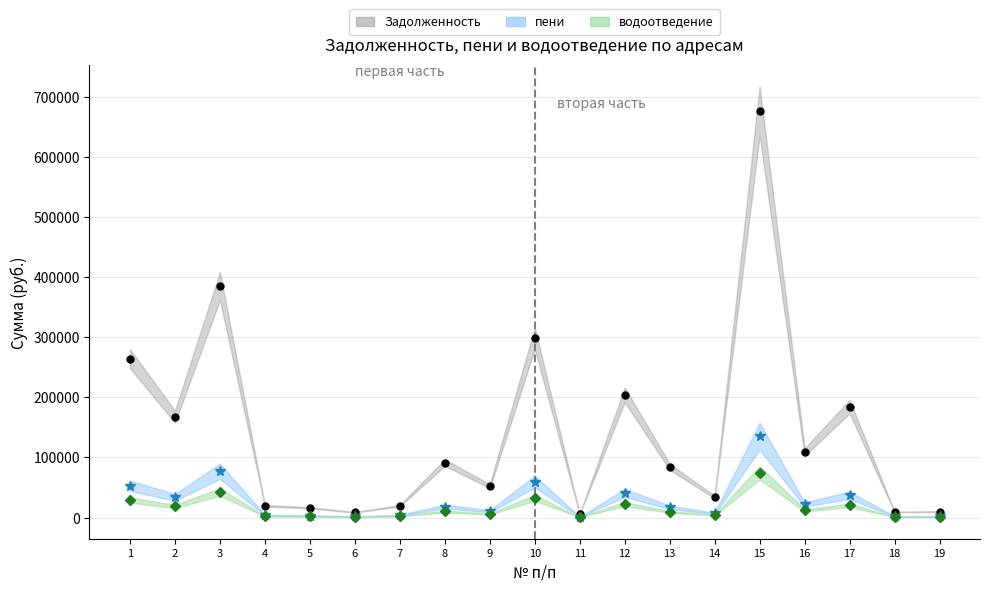

What is the difference between the second highest and second lowest values in the Задолженность series?

376415.8